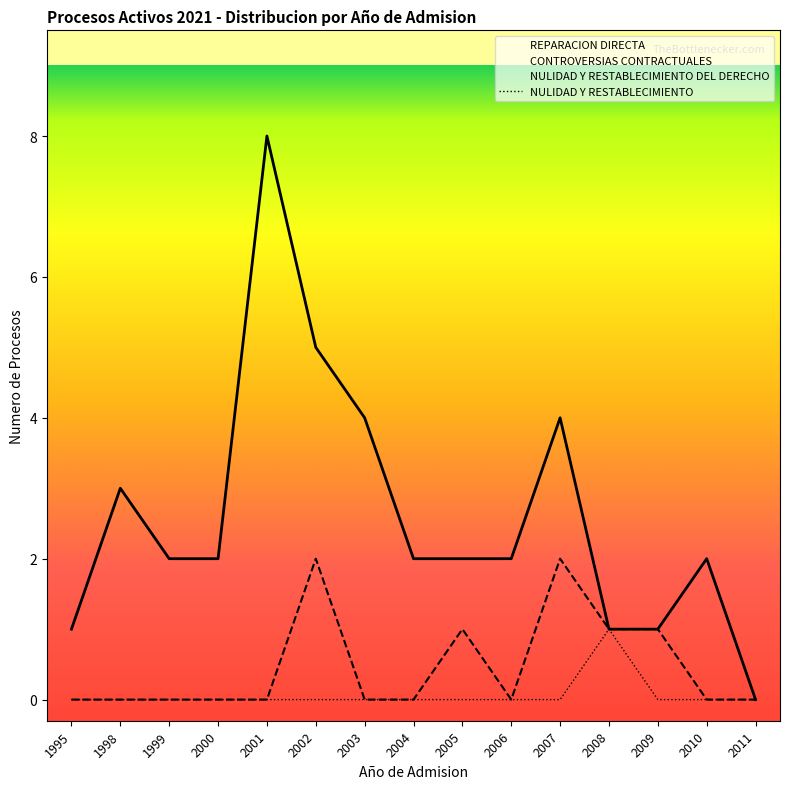

True or false: REPARACION DIRECTA and NULIDAD Y RESTABLECIMIENTO cross at least once.

False